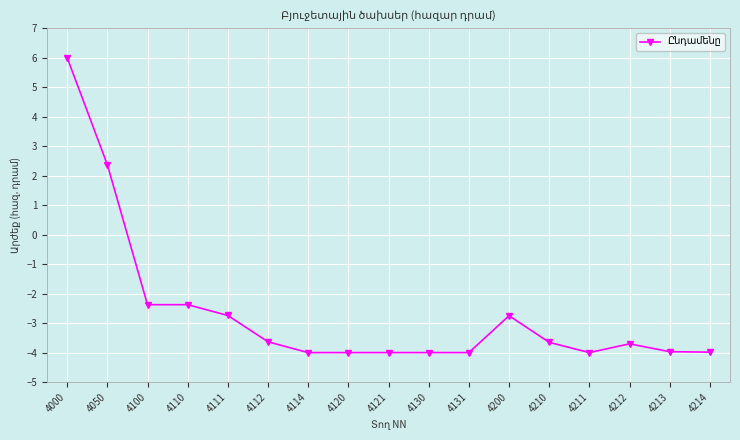

What is the change in value from 4110 to 4213?

-1.6